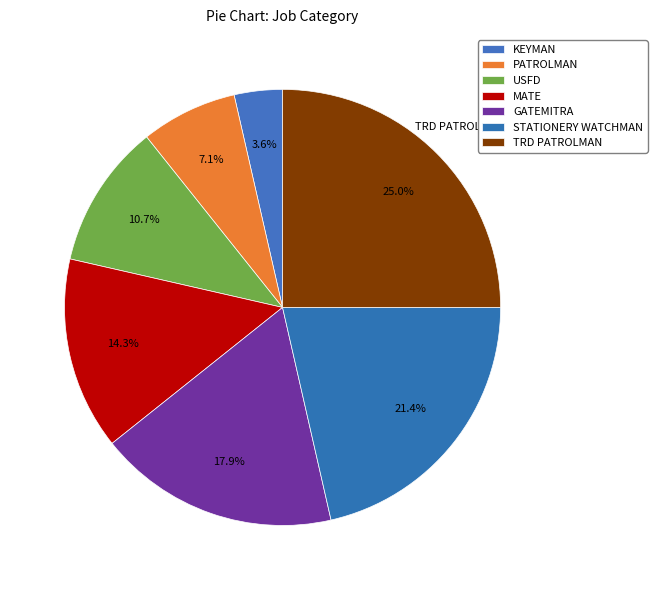

Count the number of slices in the pie.

7